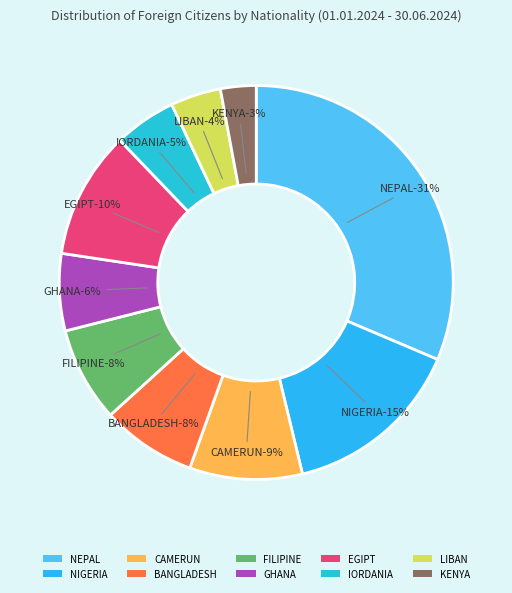

To the nearest percent, what is the average slice percentage?

10%